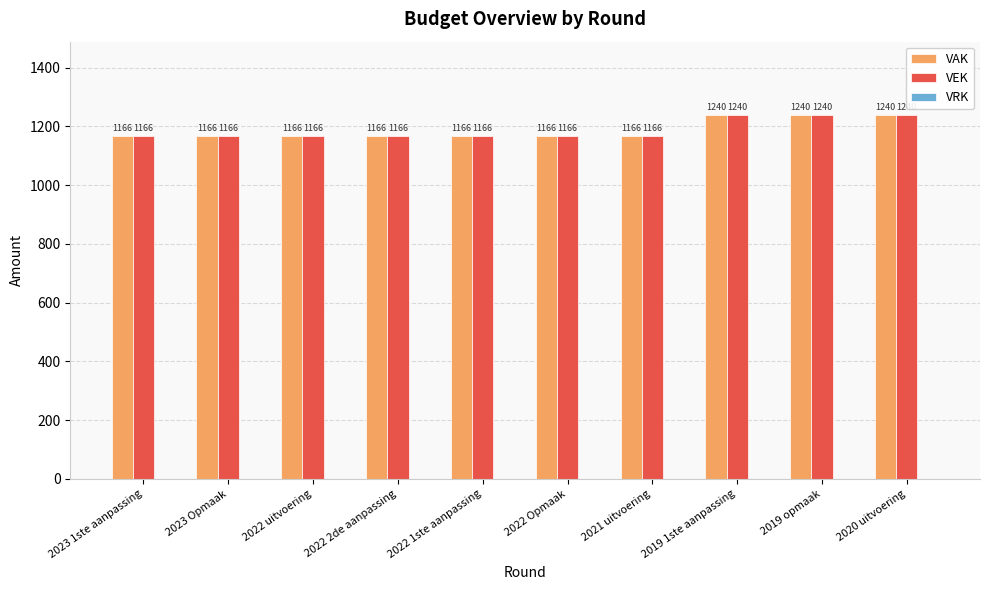

What is the maximum value for VAK?

1240